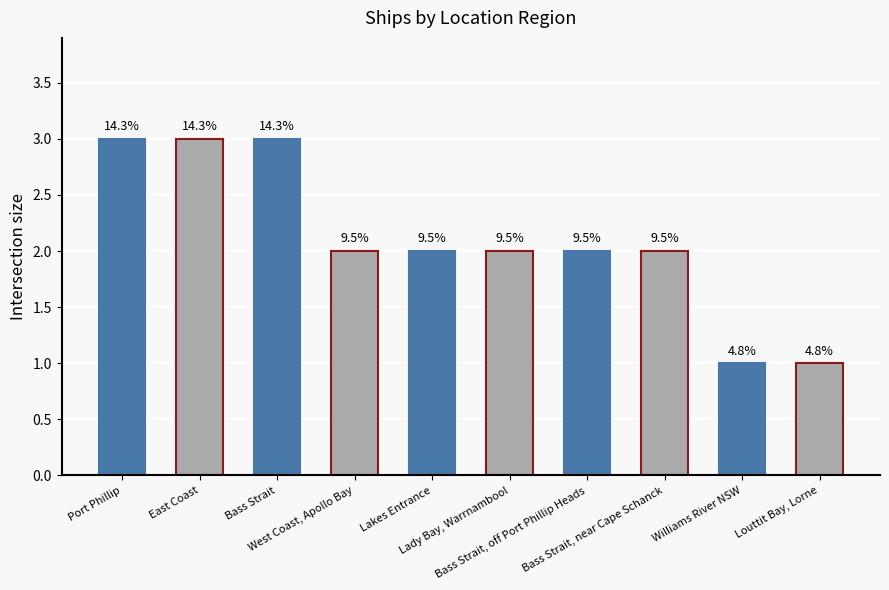

True or false: the data shows 3 at Port Phillip.

True